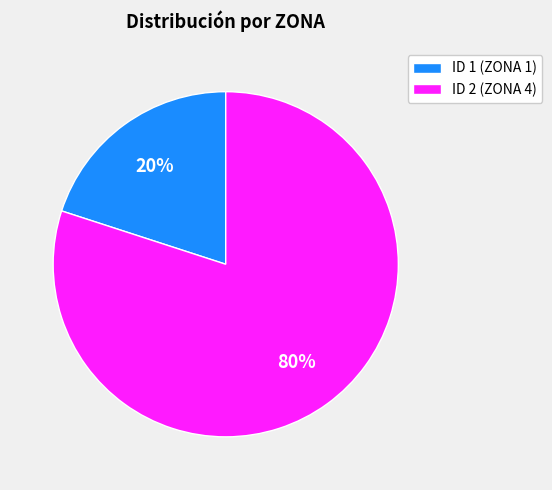

How many slices are in this pie chart?

2